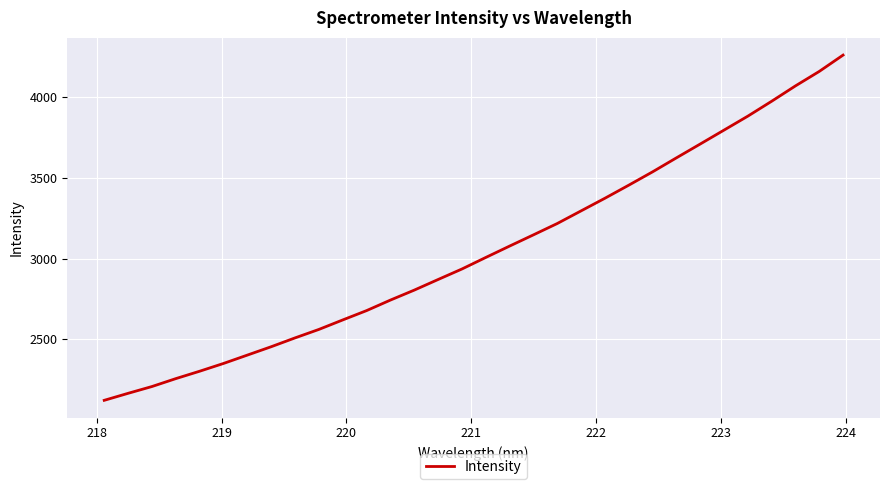

What is the greatest value displayed?

4260.1